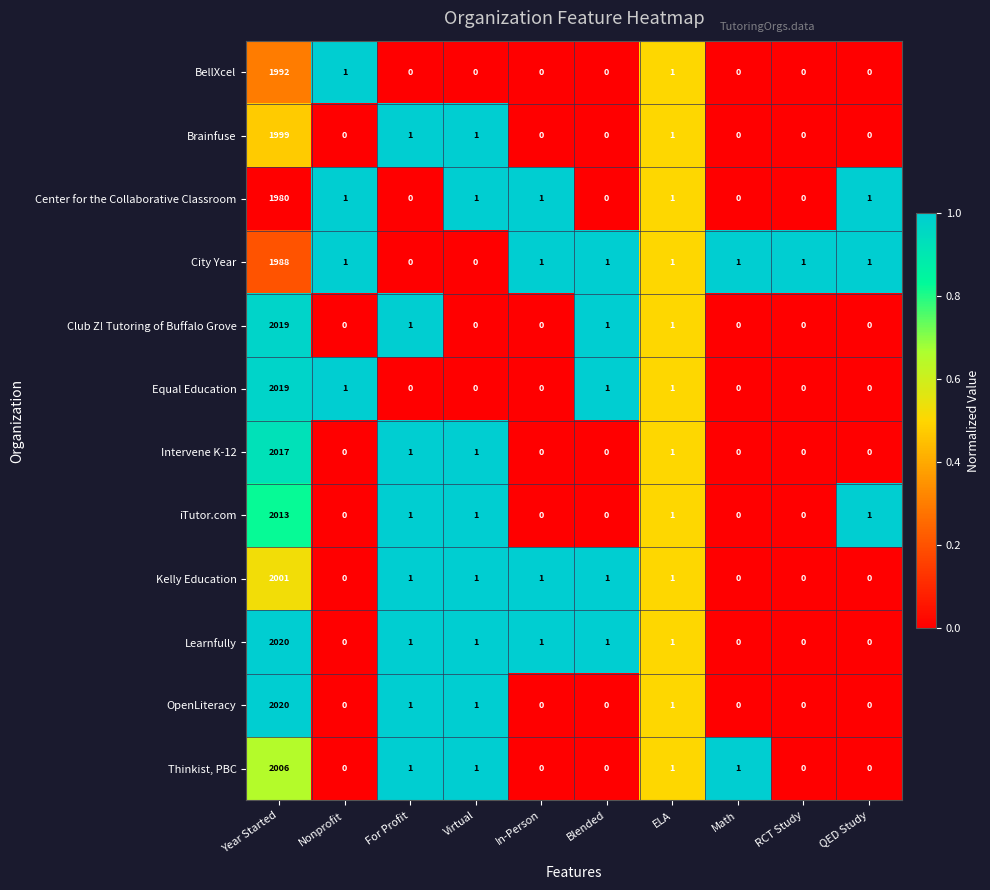

What is the difference between the highest and lowest values at Year Started?

40